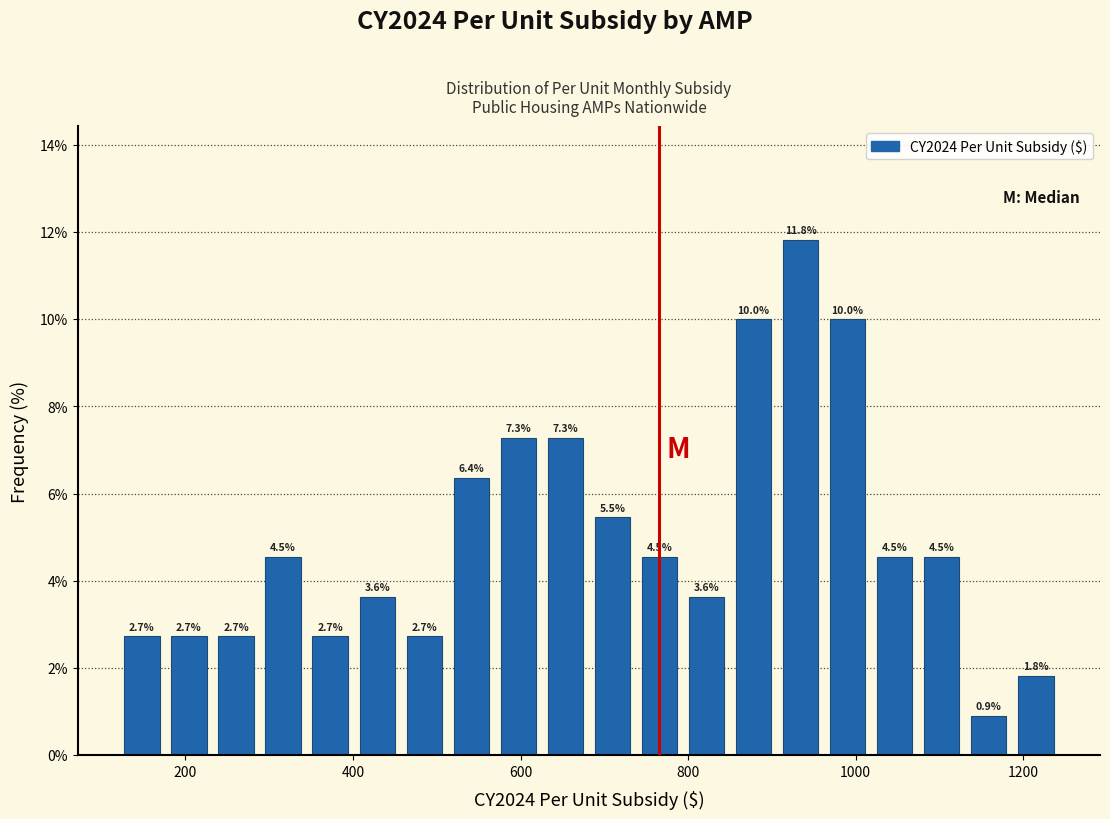

Around what value on the x-axis is the tallest bar? Give the approximate position of its centre, as read against the axis.

940